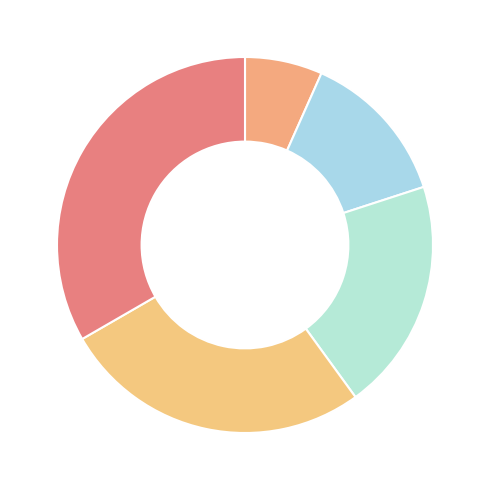

Count the number of slices in the pie.

5